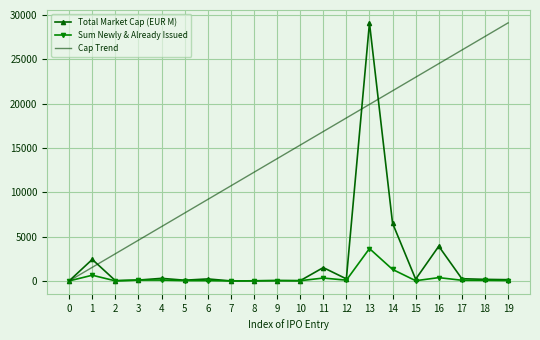

Which series changed the most between 5 and 13?

Total Market Cap (EUR M)